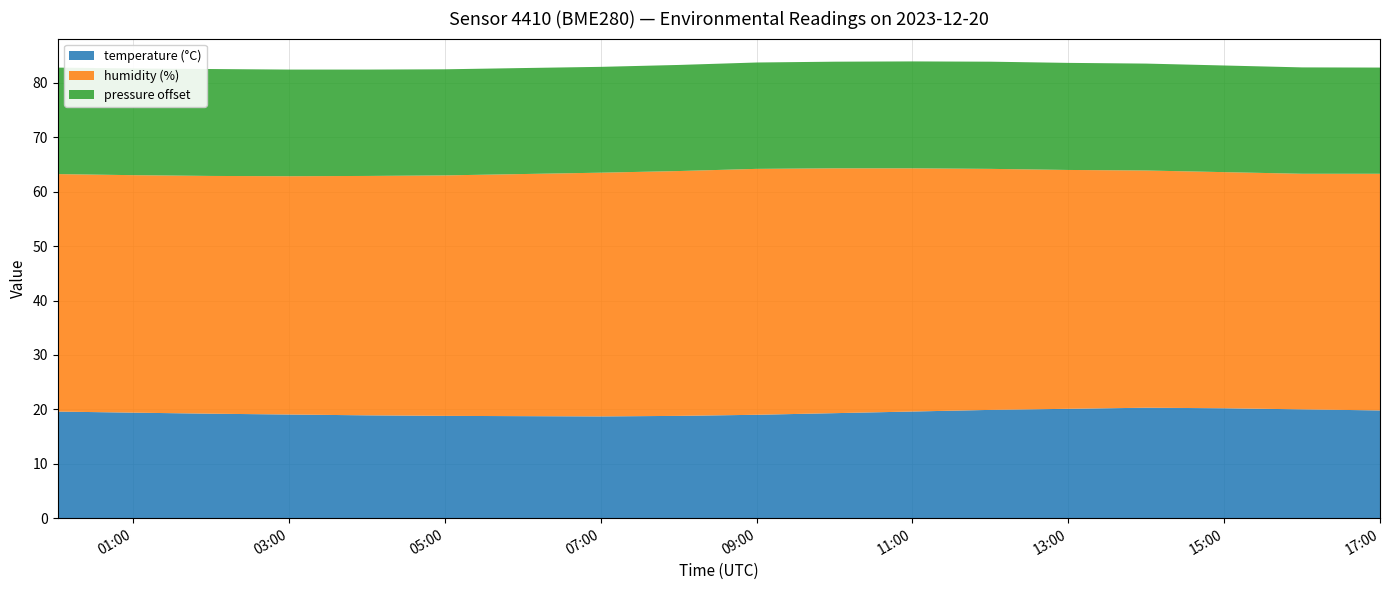

Reading left to right, transcribe all the data shown in this chart.

temperature: 19.6	19.4	19.2	19.1	18.9	18.8	18.8	18.7	18.8	19.0	19.3	19.6	19.9	20.1	20.3	20.2	20.0	19.8
humidity: 43.6	43.6	43.7	43.8	44.0	44.2	44.5	44.8	45.0	45.2	45.0	44.7	44.3	43.9	43.6	43.4	43.3	43.5
pressure_norm: 19.6	19.6	19.6	19.6	19.6	19.5	19.5	19.4	19.5	19.6	19.6	19.6	19.7	19.7	19.6	19.6	19.6	19.5